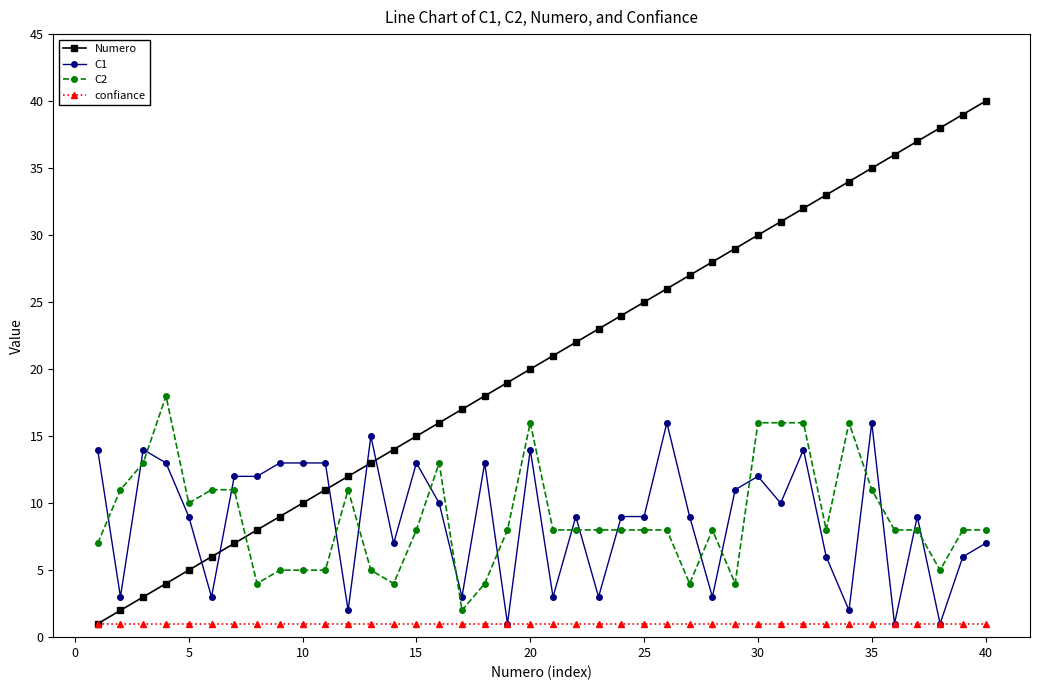

True or false: confiance and C2 intersect in this chart.

False